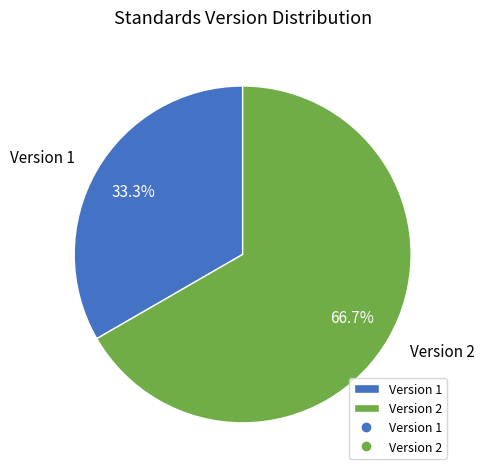

Which slice represents more than half of the pie?

Version 2